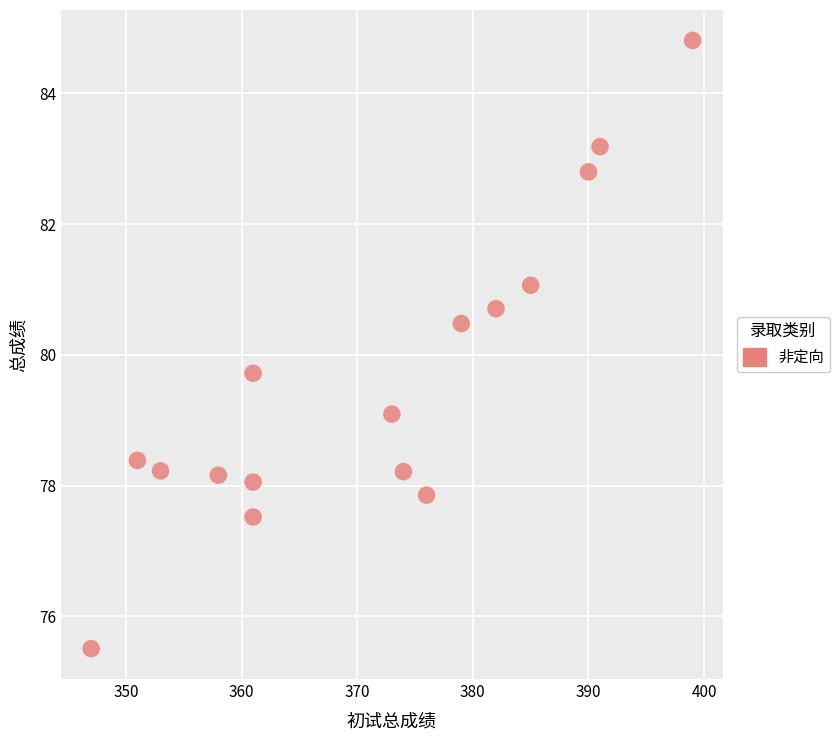

What Y value in the scatter plot is closest to 80?

79.7